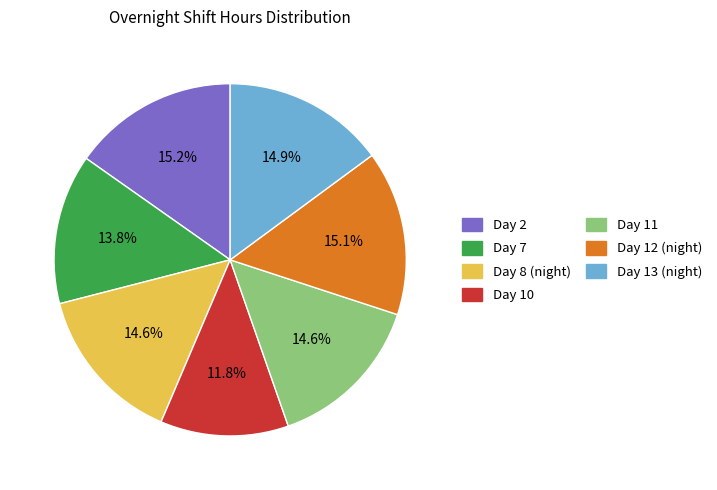

Combined, what portion of the pie is Day 7 and Day 12 (night)?

28.9%